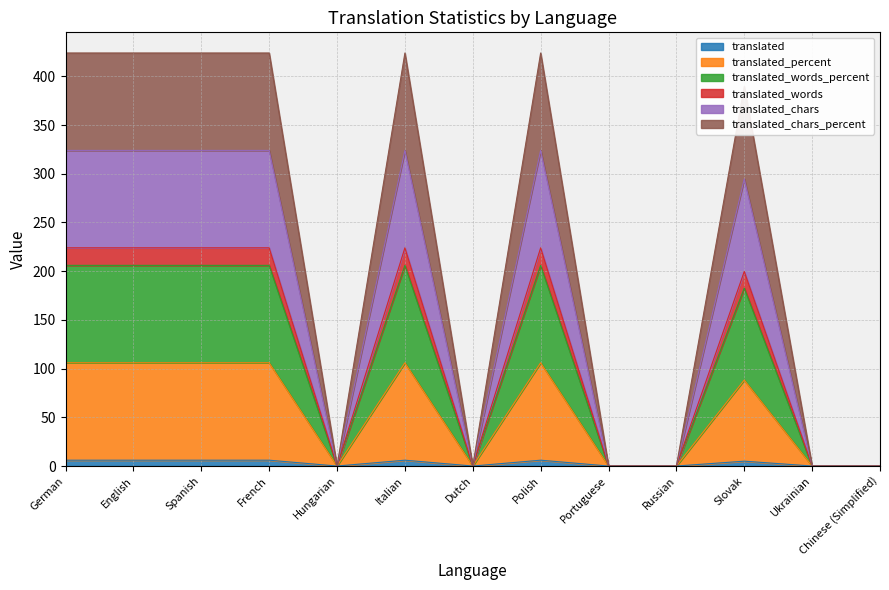

Is the value of translated_words at Hungarian greater than the value of translated_chars at French?

No